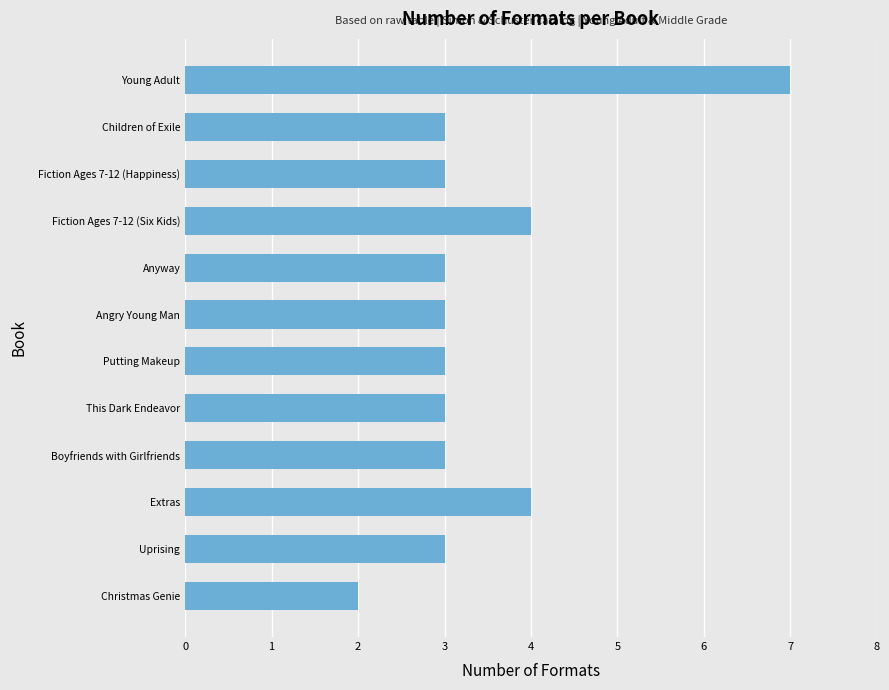

True or false: the data shows 3 at Boyfriends with Girlfriends.

True